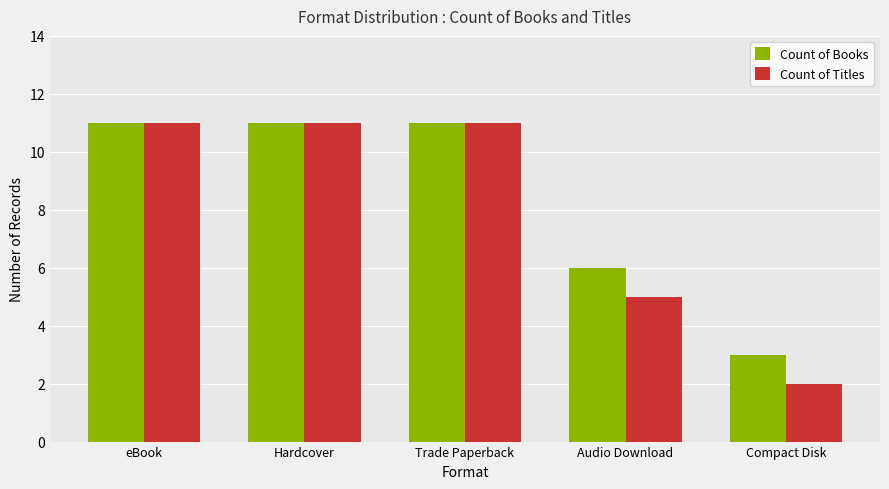

What is the value of the Count of Titles bar at the 5th from the left?

2